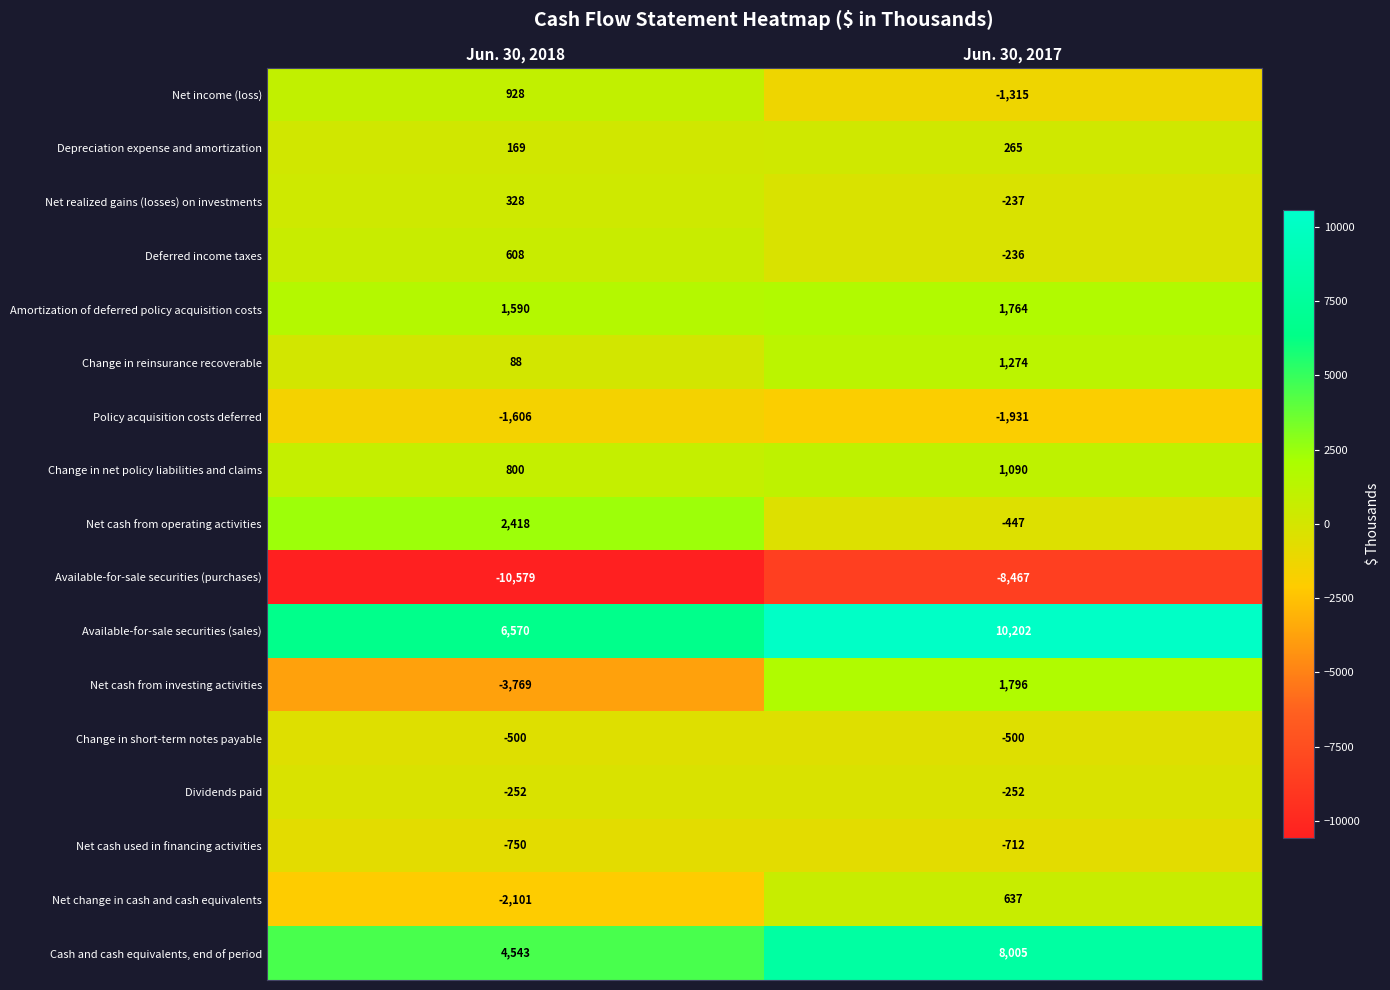

What is the average value of the Net realized gains (losses) on investments series?

46